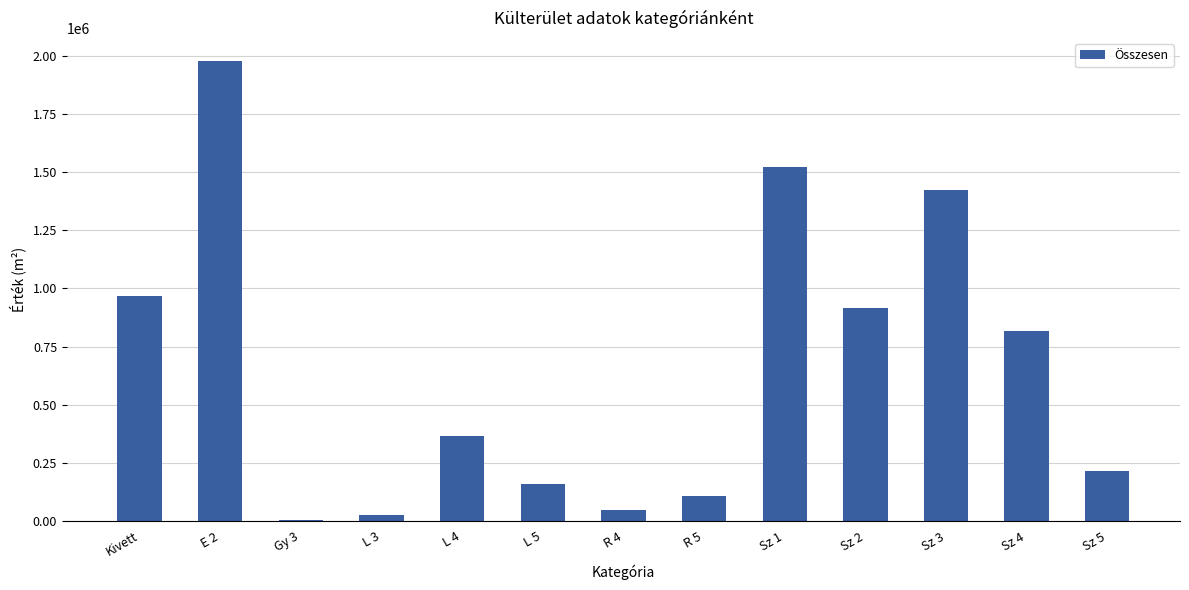

What is the ratio of the value at E 2 to the value at R 4?

43.1